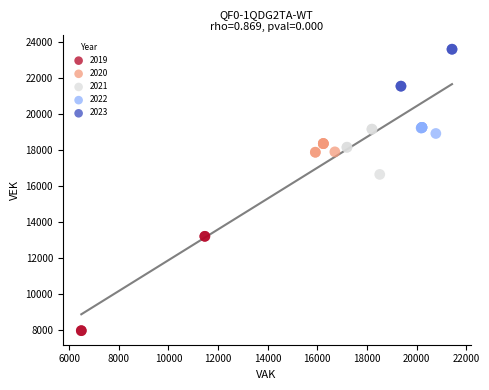

Which series reaches the maximum Y coordinate?

2023